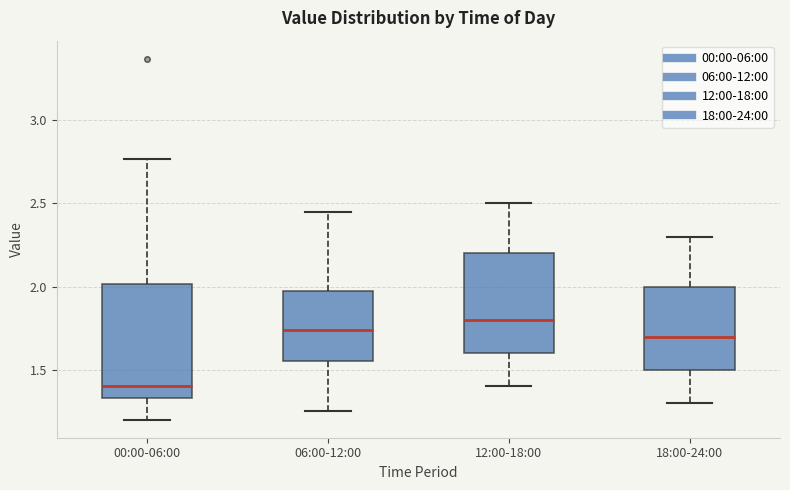

Reading left to right, transcribe this box plot: for each box, give where its median line is, the range the box spans, and where its two whiskers end, as read against the y-axis. The values are not printed on the chart, so give them approximately, as read against the axis.

00:00-06:00: median 1.40, box 1.35 to 2.00, whiskers 1.20 to 2.75
06:00-12:00: median 1.75, box 1.55 to 2.00, whiskers 1.25 to 2.45
12:00-18:00: median 1.80, box 1.60 to 2.20, whiskers 1.40 to 2.50
18:00-24:00: median 1.70, box 1.50 to 2.00, whiskers 1.30 to 2.30